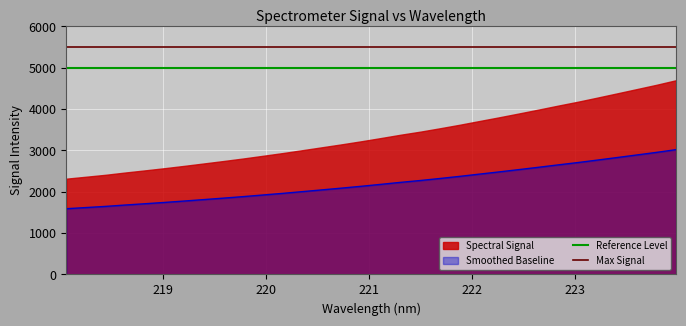

What is the minimum value for Smoothed Baseline?

1590.3